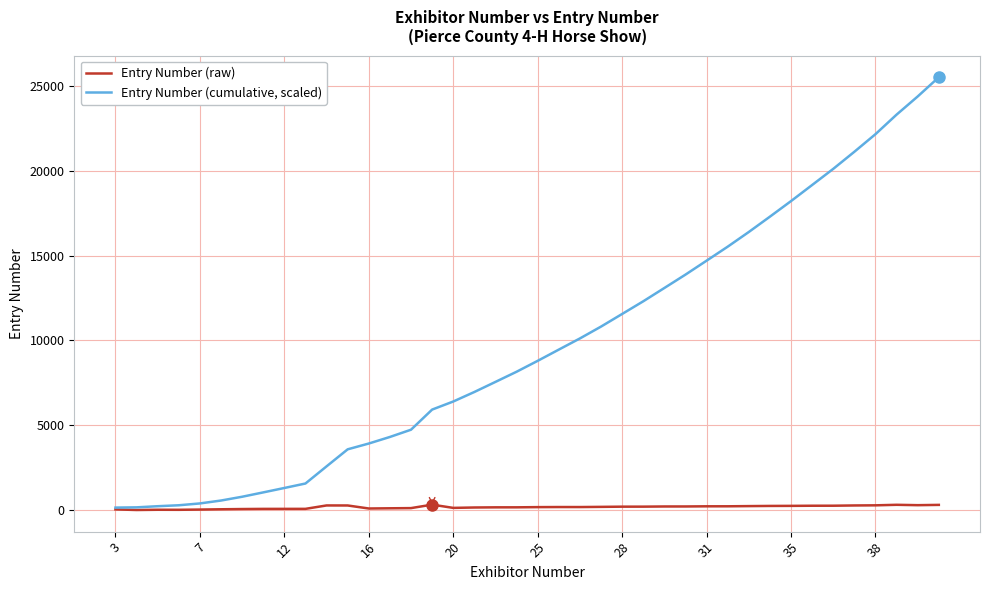

Which series has the largest range (max minus min)?

Entry Number (cumulative, scaled)